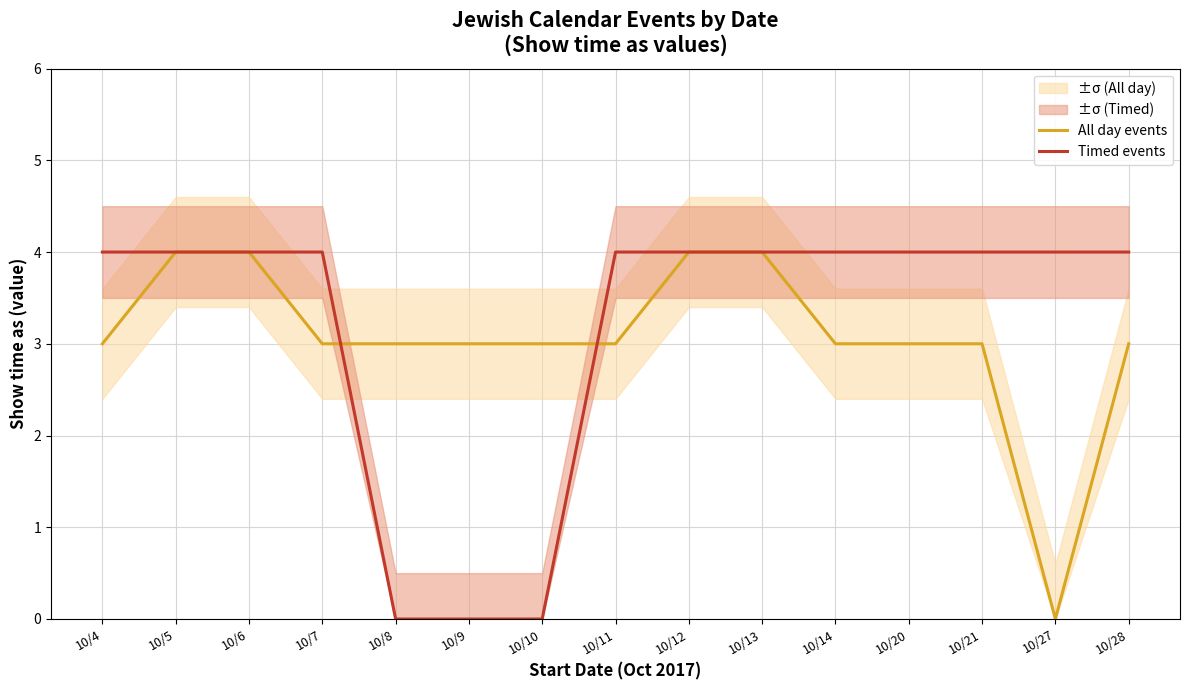

Reading left to right, list all the values displayed in this chart.

All day events: 3	4	4	3	3	3	3	3	4	4	3	3	3	0	3
Timed events: 4	4	4	4	0	0	0	4	4	4	4	4	4	4	4